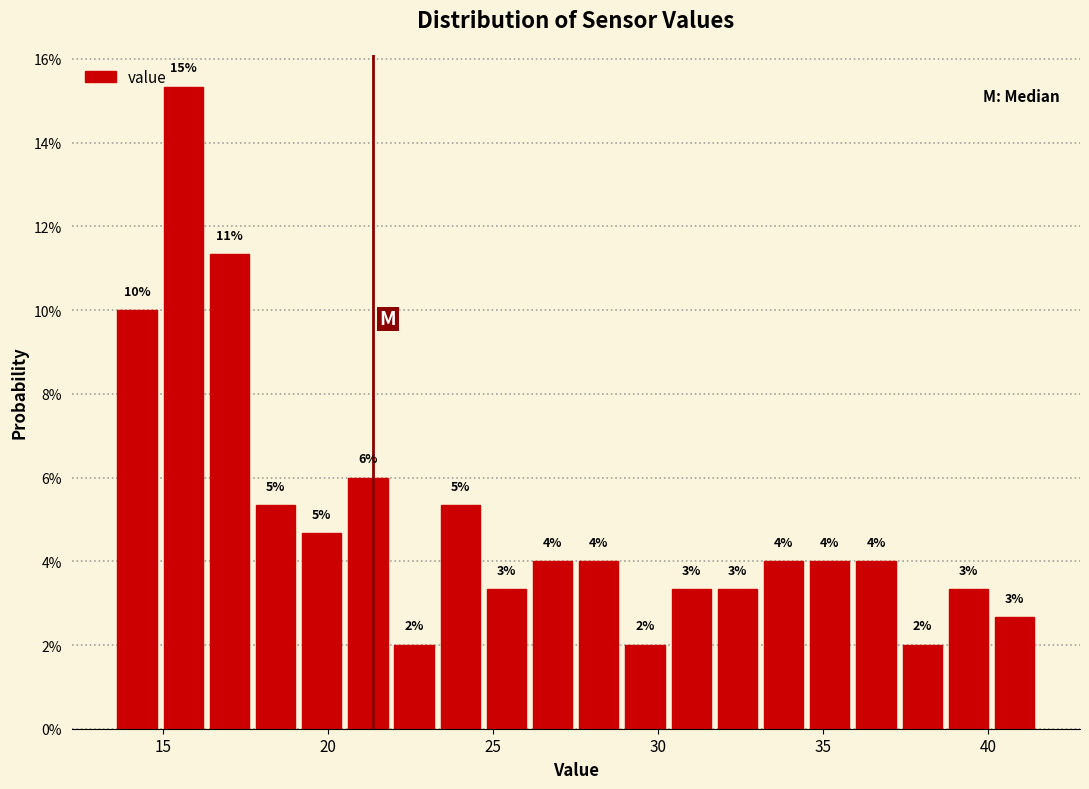

Around what value on the x-axis is the tallest bar? Give the approximate position of its centre, as read against the axis.

15.5